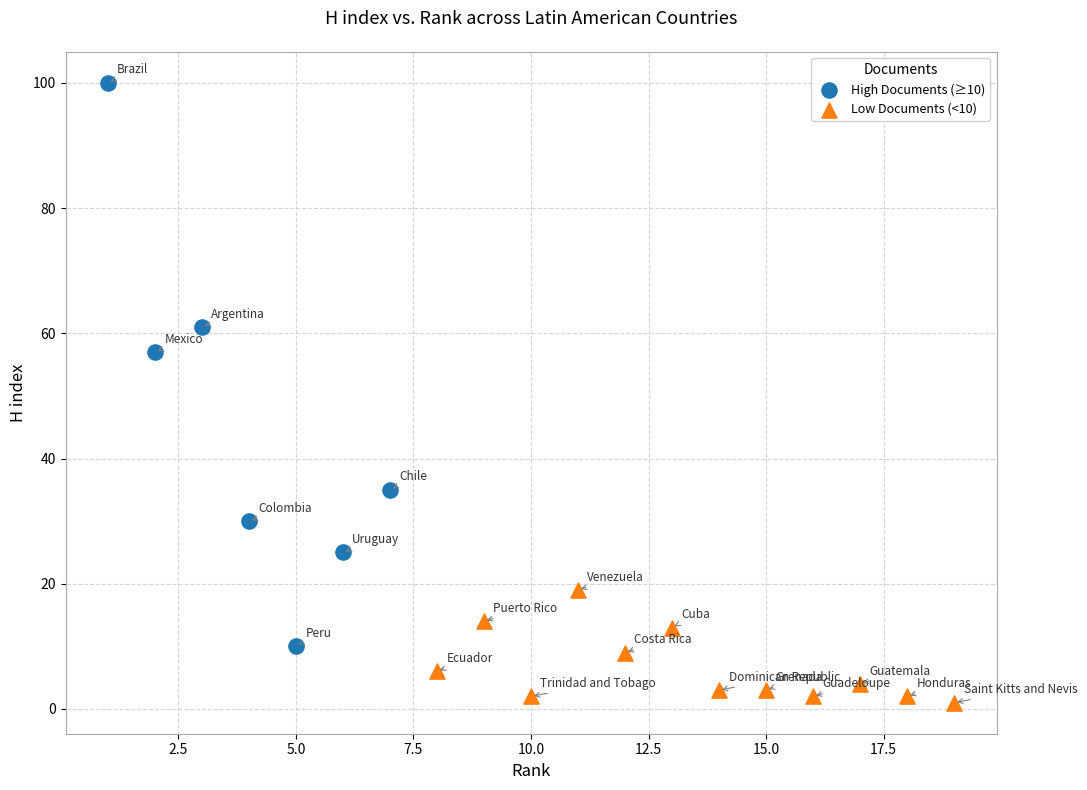

Which series has the widest spread of Y values?

High Documents (≥10)